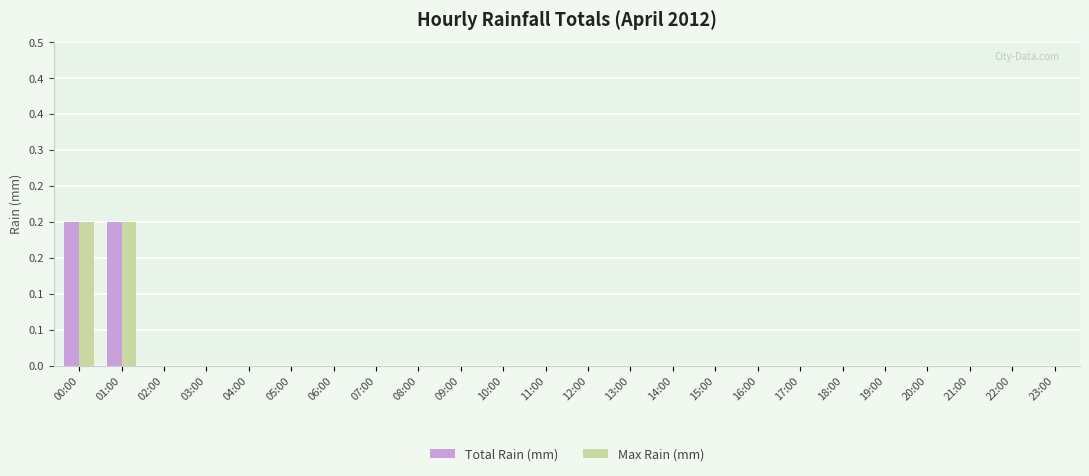

Which series has the widest spread of values?

Total Rain (mm)